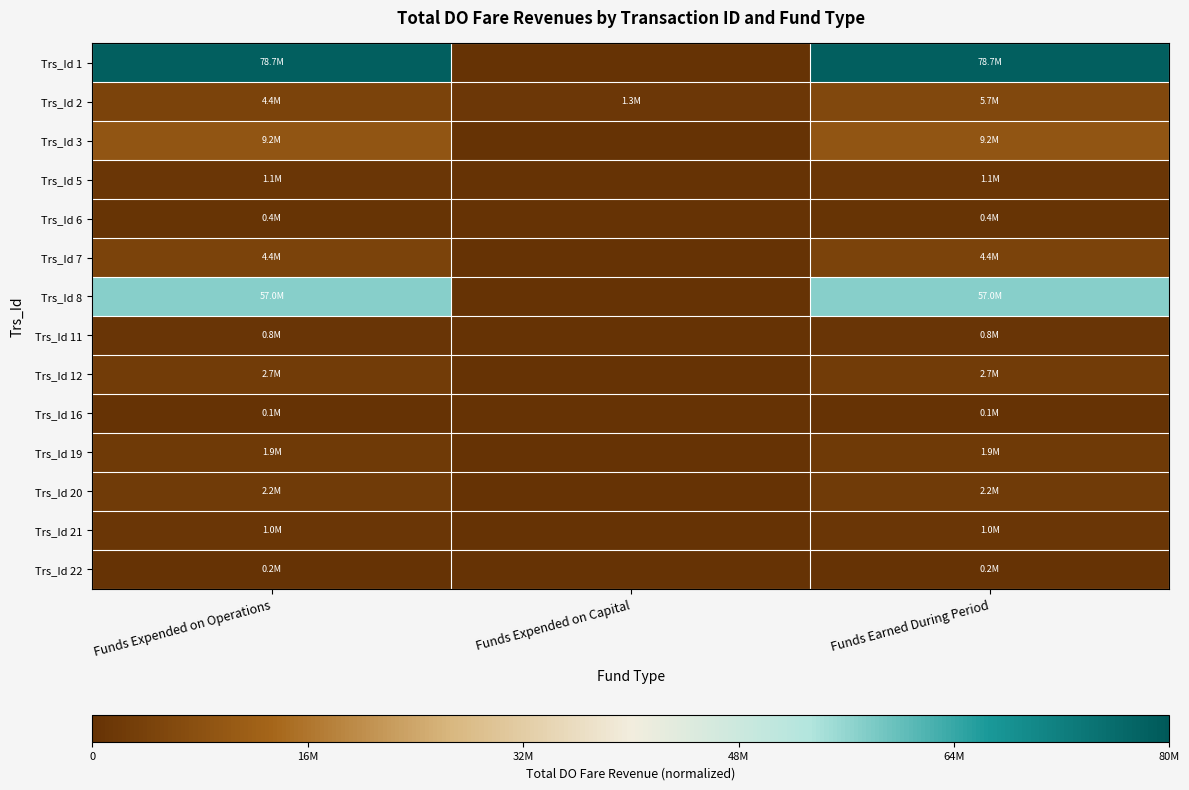

Reading left to right, transcribe all the data shown in this chart.

Trs_Id 1: Funds Expended on Operations=1.0	Funds Expended on Capital=0.0	Funds Earned During Period=1.0
Trs_Id 2: Funds Expended on Operations=0.1	Funds Expended on Capital=0.0	Funds Earned During Period=0.1
Trs_Id 3: Funds Expended on Operations=0.1	Funds Expended on Capital=0.0	Funds Earned During Period=0.1
Trs_Id 5: Funds Expended on Operations=0.0	Funds Expended on Capital=0.0	Funds Earned During Period=0.0
Trs_Id 6: Funds Expended on Operations=0.0	Funds Expended on Capital=0.0	Funds Earned During Period=0.0
Trs_Id 7: Funds Expended on Operations=0.1	Funds Expended on Capital=0.0	Funds Earned During Period=0.1
Trs_Id 8: Funds Expended on Operations=0.7	Funds Expended on Capital=0.0	Funds Earned During Period=0.7
Trs_Id 11: Funds Expended on Operations=0.0	Funds Expended on Capital=0.0	Funds Earned During Period=0.0
Trs_Id 12: Funds Expended on Operations=0.0	Funds Expended on Capital=0.0	Funds Earned During Period=0.0
Trs_Id 16: Funds Expended on Operations=0.0	Funds Expended on Capital=0.0	Funds Earned During Period=0.0
Trs_Id 19: Funds Expended on Operations=0.0	Funds Expended on Capital=0.0	Funds Earned During Period=0.0
Trs_Id 20: Funds Expended on Operations=0.0	Funds Expended on Capital=0.0	Funds Earned During Period=0.0
Trs_Id 21: Funds Expended on Operations=0.0	Funds Expended on Capital=0.0	Funds Earned During Period=0.0
Trs_Id 22: Funds Expended on Operations=0.0	Funds Expended on Capital=0.0	Funds Earned During Period=0.0